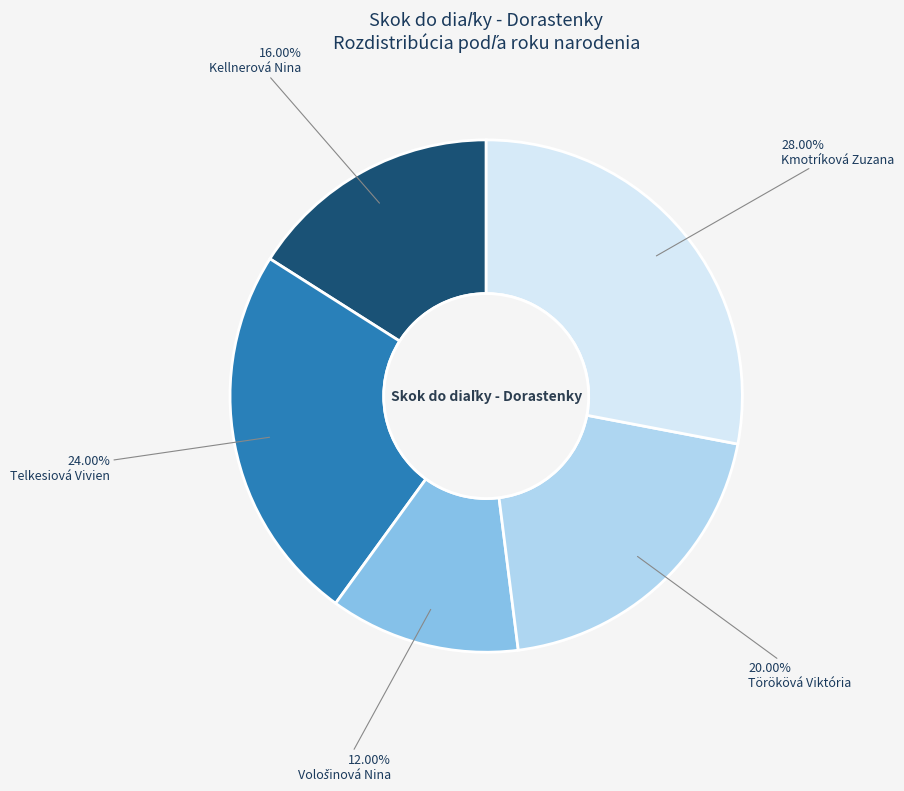

Which slice is the largest?

Kmotríková Zuzana